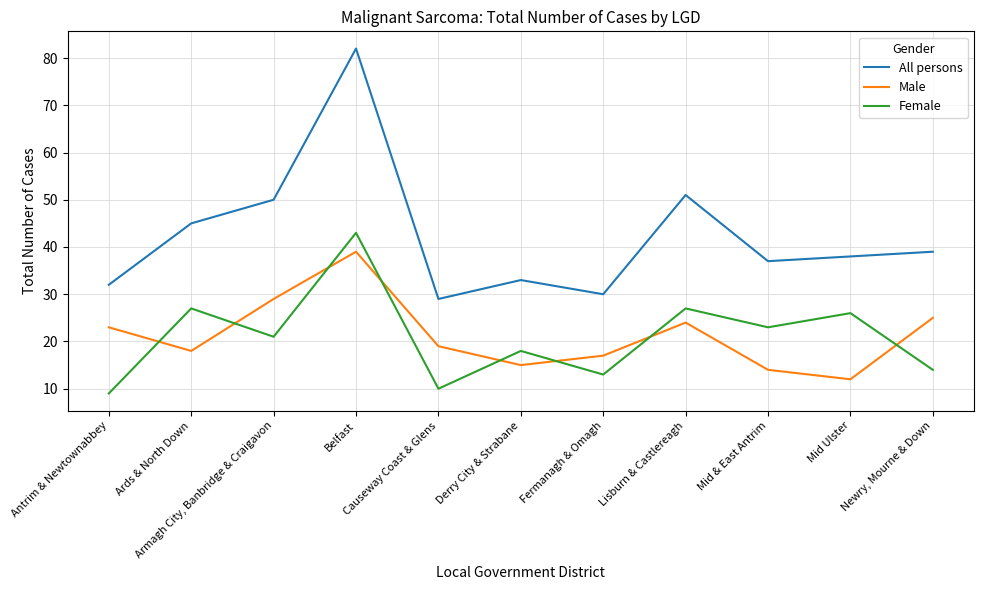

True or false: Male has more than 2 interior local peaks.

False